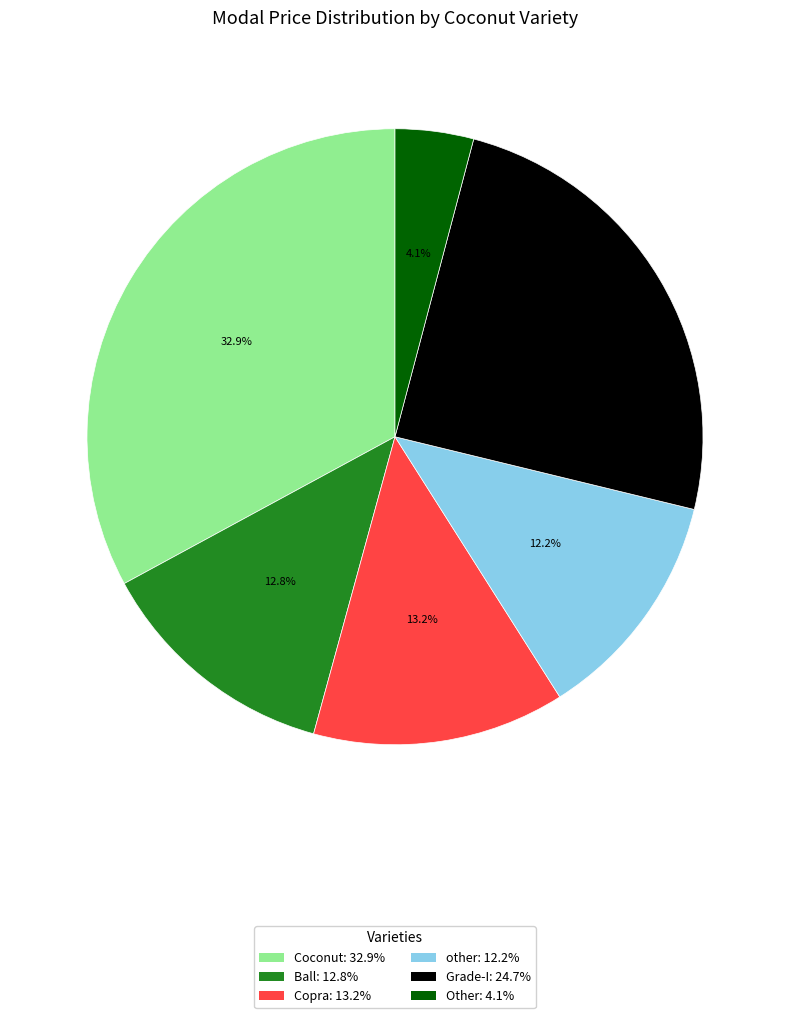

Does Coconut represent more than half of the total?

No